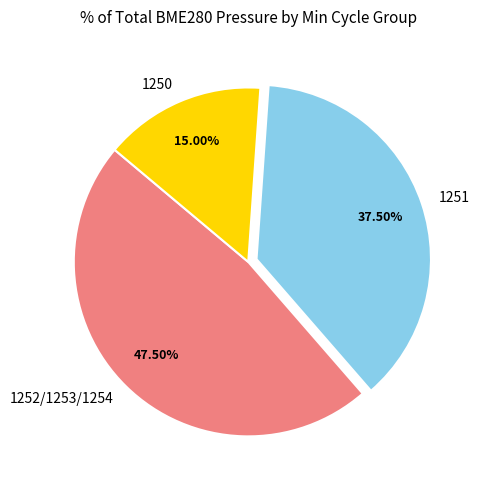

What percentage is the 1250 slice, to the nearest percent?

15%